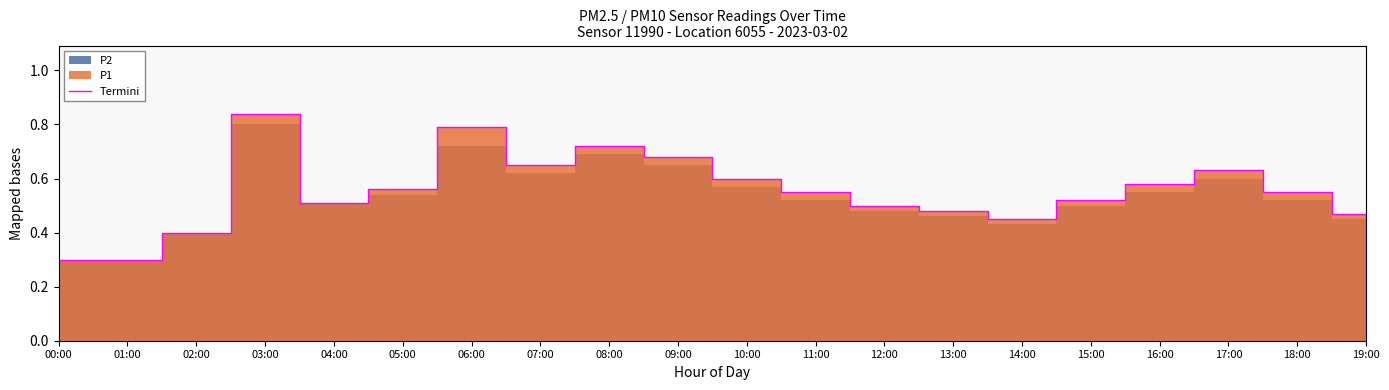

How many data points does each series have?

20